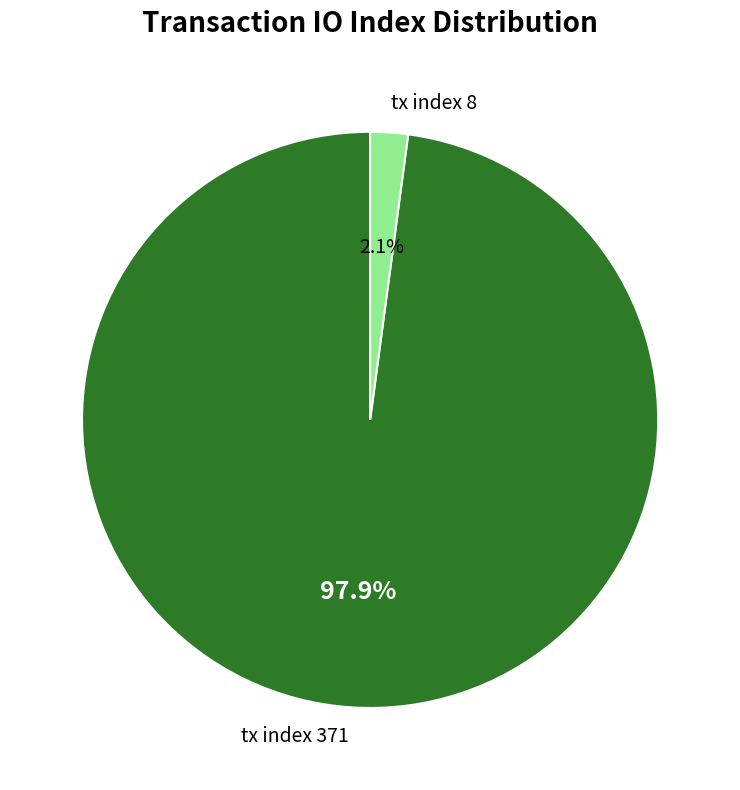

Which category has the smallest portion of the pie?

tx index 8